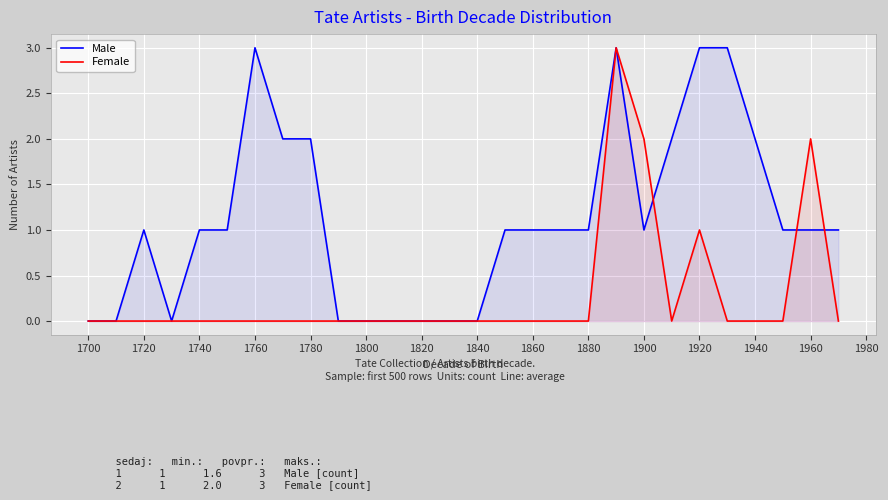

How many values in the Male series exceed 1?

8